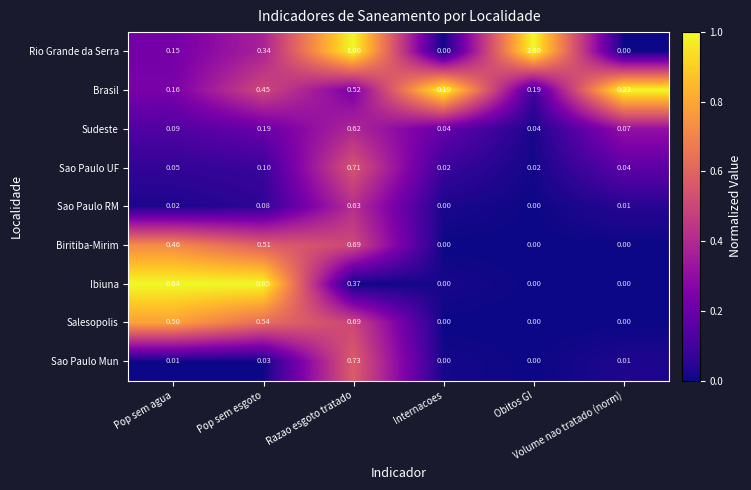

Which series has the largest total across all categories?

Rio Grande da Serra